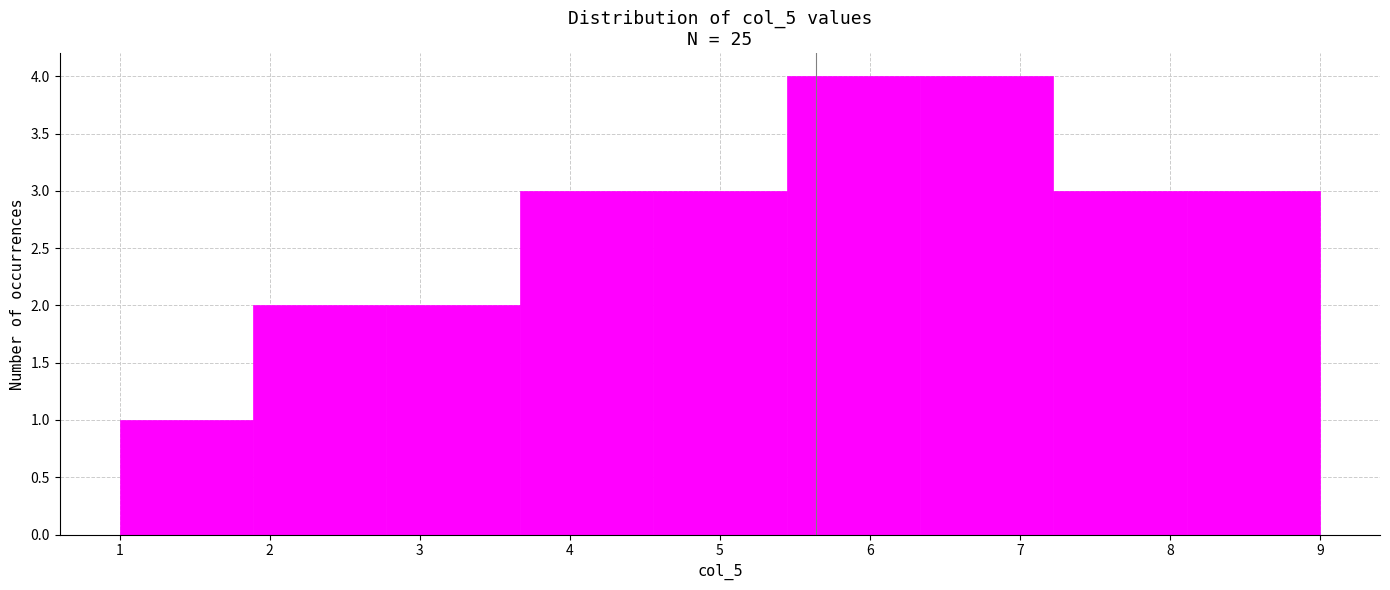

What is the height of the bar covering 6.3 to 7.2 on the x-axis? Neither the bar edges nor the heights are printed on the chart, so give them approximately, as read against the axes.

4